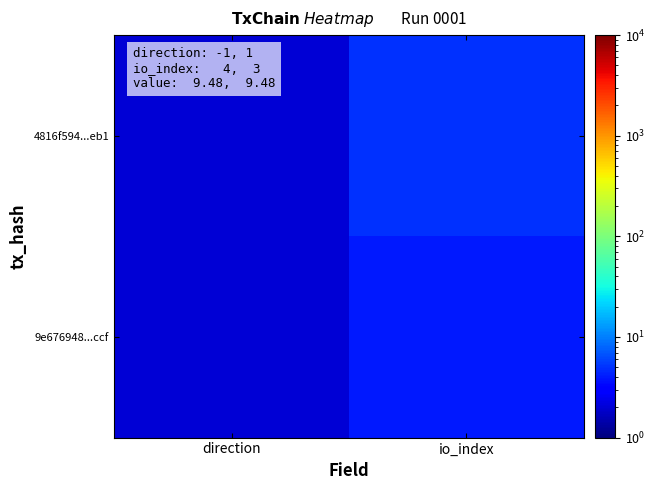

What is the difference between the highest and lowest values at io_index?

1